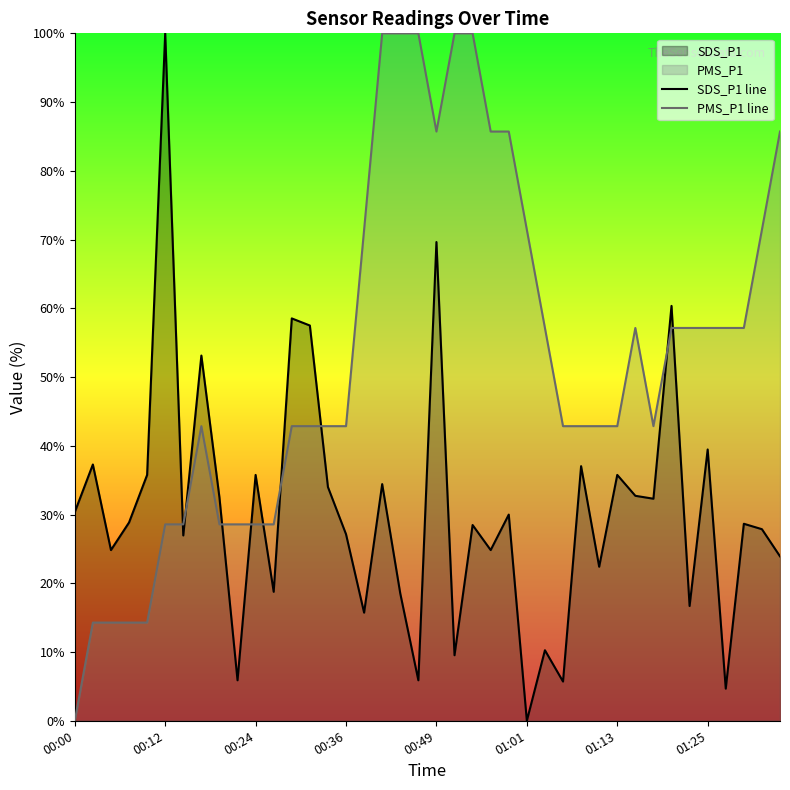

True or false: SDS_P1 line and PMS_P1 line intersect in this chart.

True